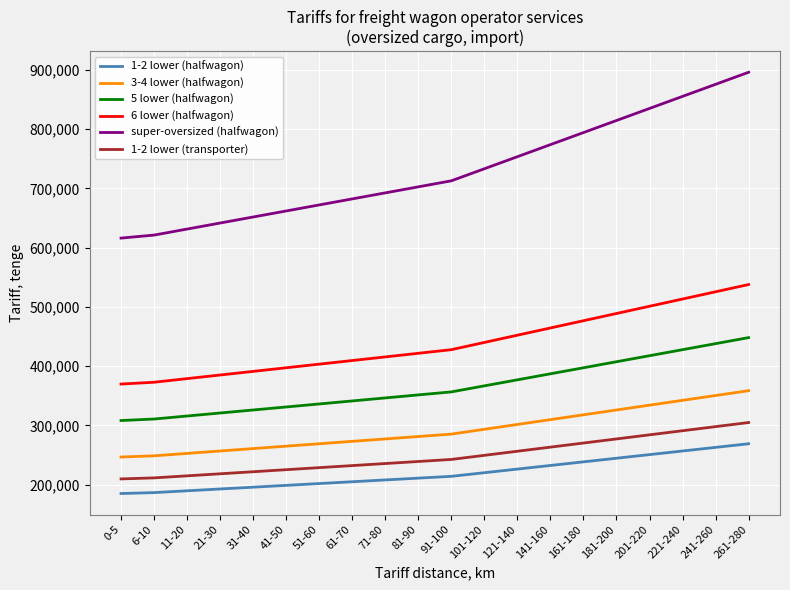

What is the difference between the maximum and minimum values in the 1-2 lower (halfwagon) series?

84025